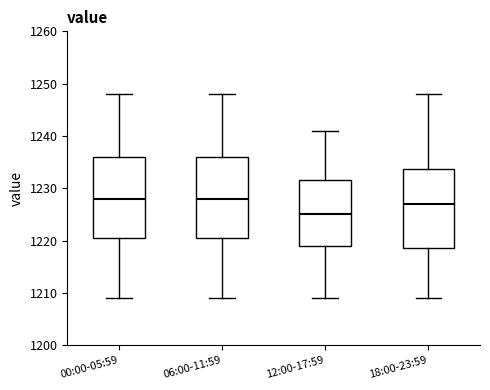

Where does the lower whisker of the box for 06:00-11:59 end on the y-axis? The values are not printed on the chart, so give them approximately, as read against the axis.

1209